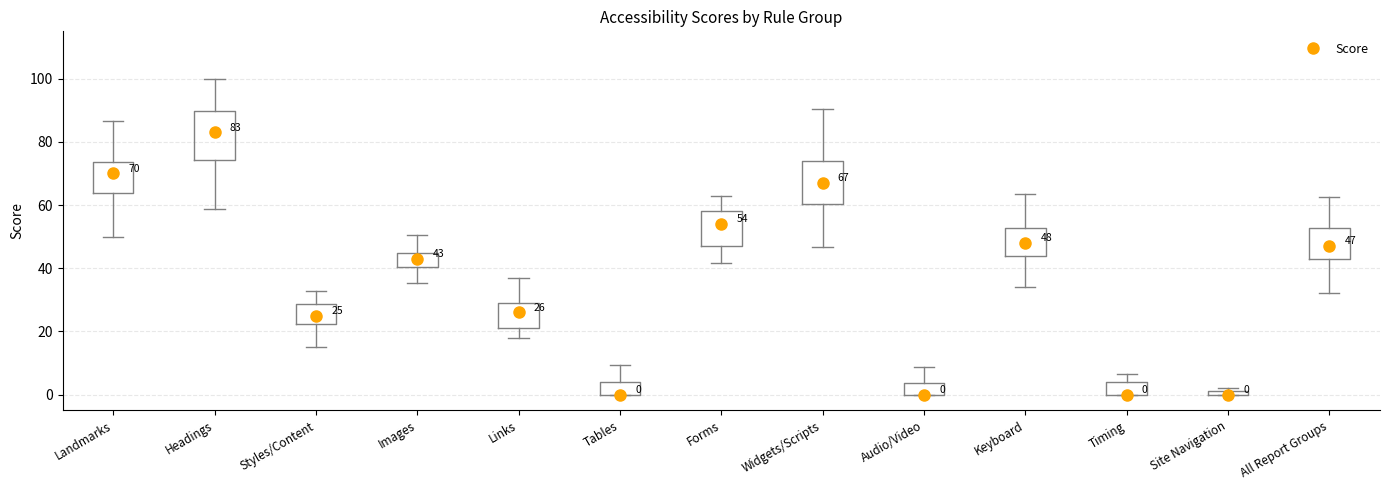

Comparing the boxes themselves (not the whiskers), which one is the tallest?

Headings